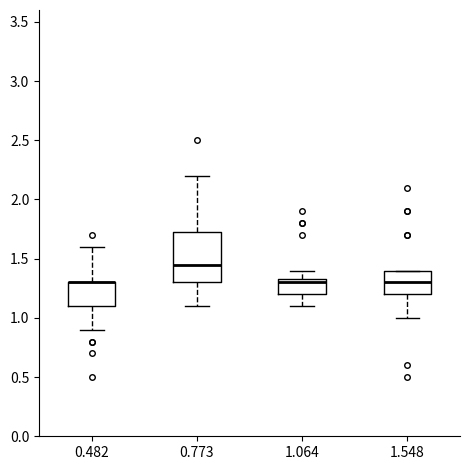

Comparing the boxes themselves (not the whiskers), which one is the tallest?

0.773